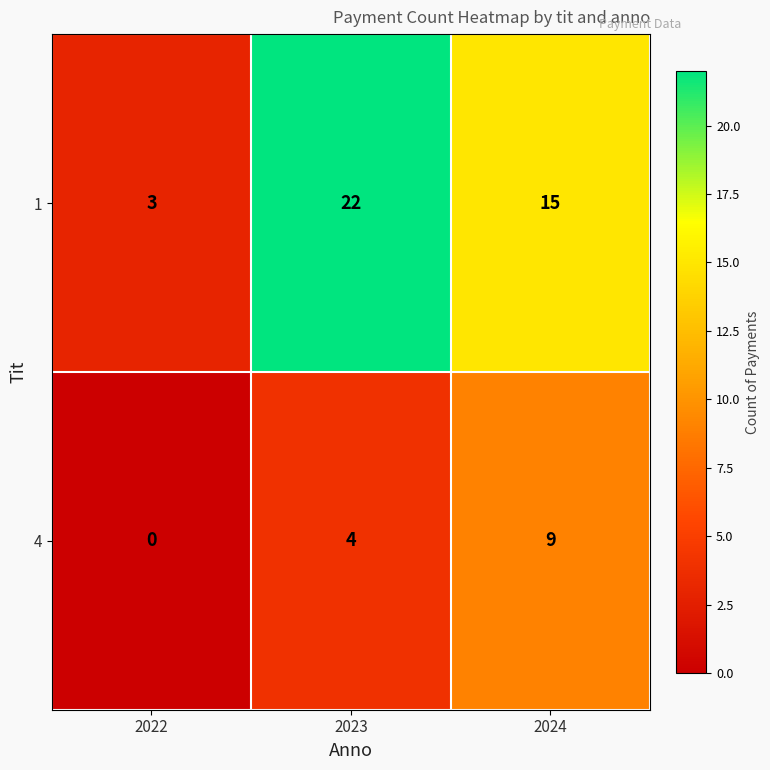

What is the spread (max minus min) of values at 2022?

3